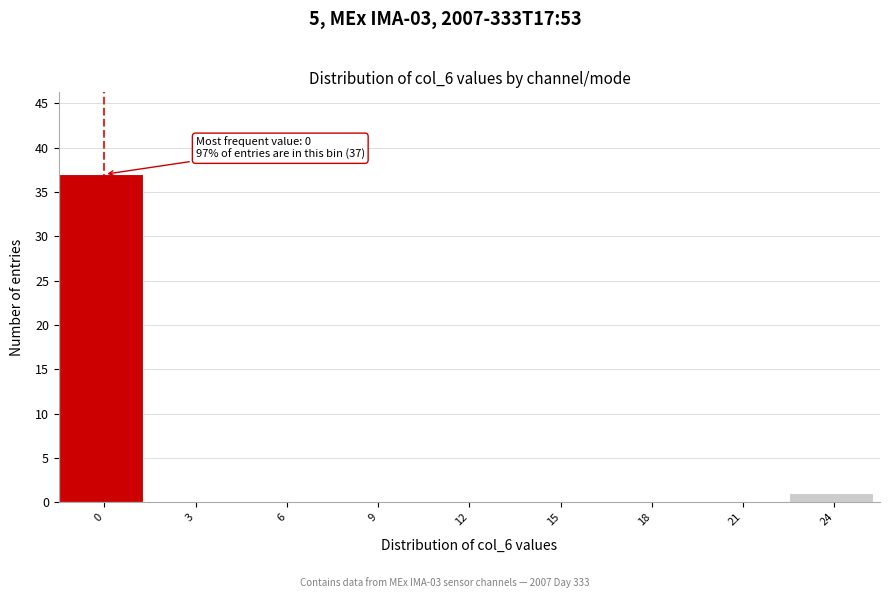

Reading right to left, list all the values displayed in this chart.

24=1	21=0	18=0	15=0	12=0	9=0	6=0	3=0	0=37